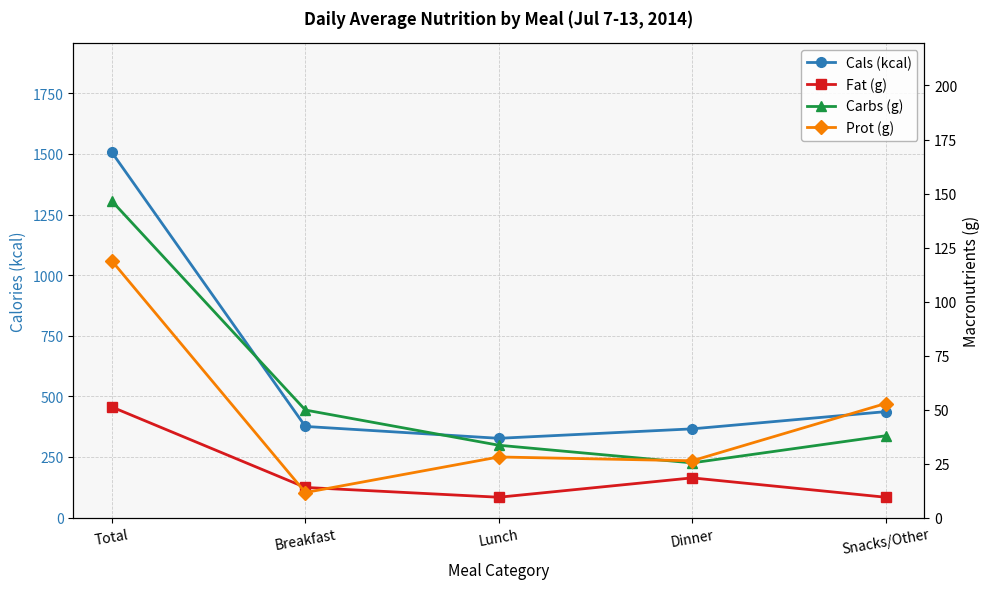

Which series changed the most between Lunch and Dinner?

Cals (kcal)